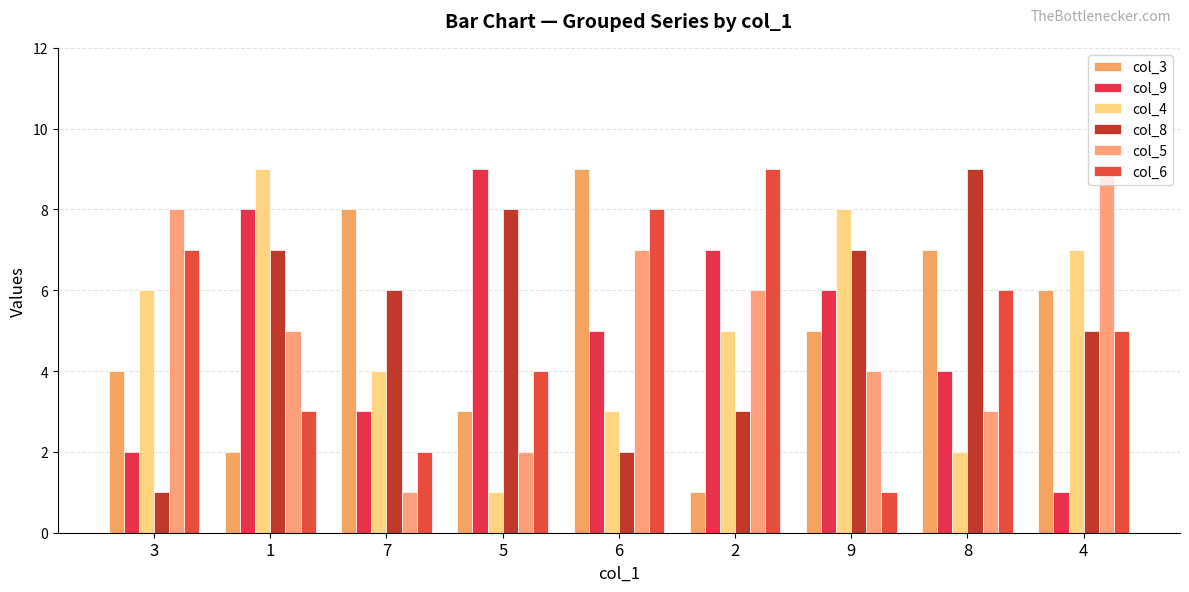

How many groups of bars are there?

9